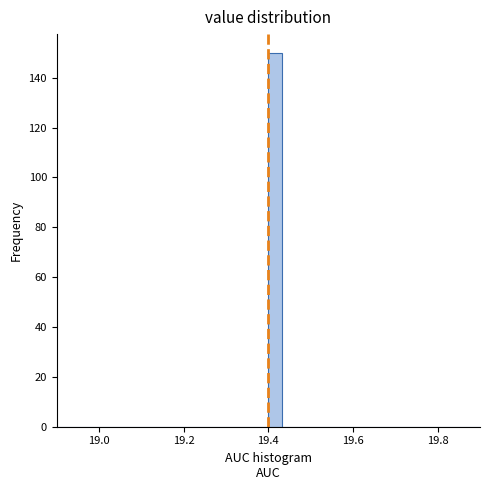

Around what value on the x-axis is the tallest bar? Give the approximate position of its centre, as read against the axis.

19.42